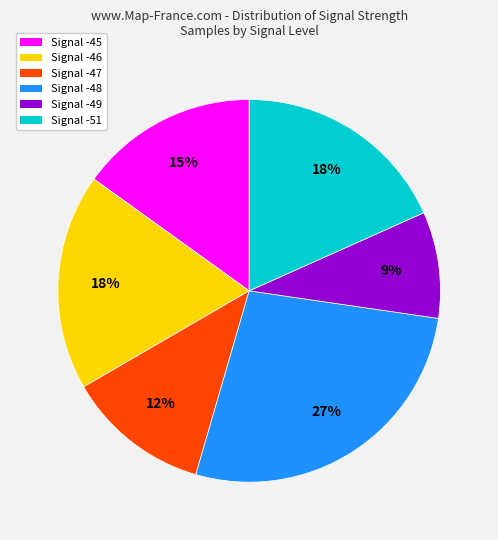

Does any single category account for the majority?

No